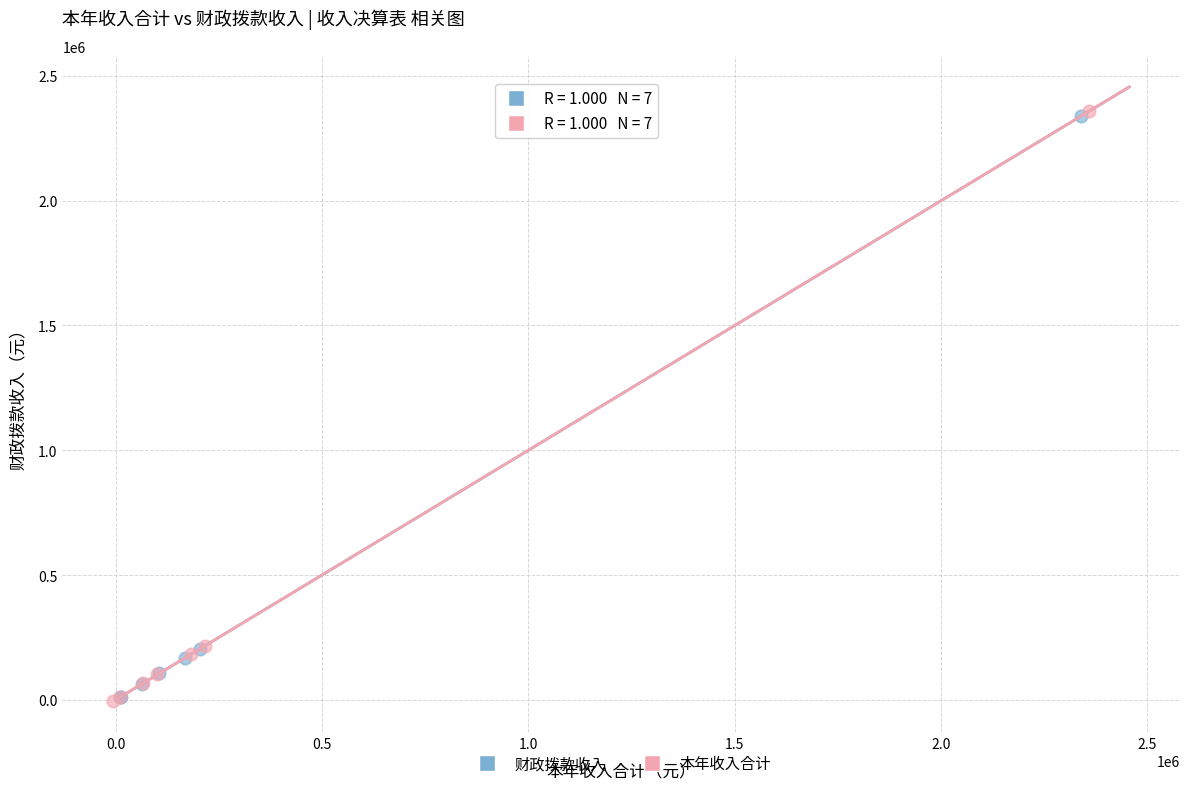

Which series has the largest Y range (max minus min)?

本年收入合计